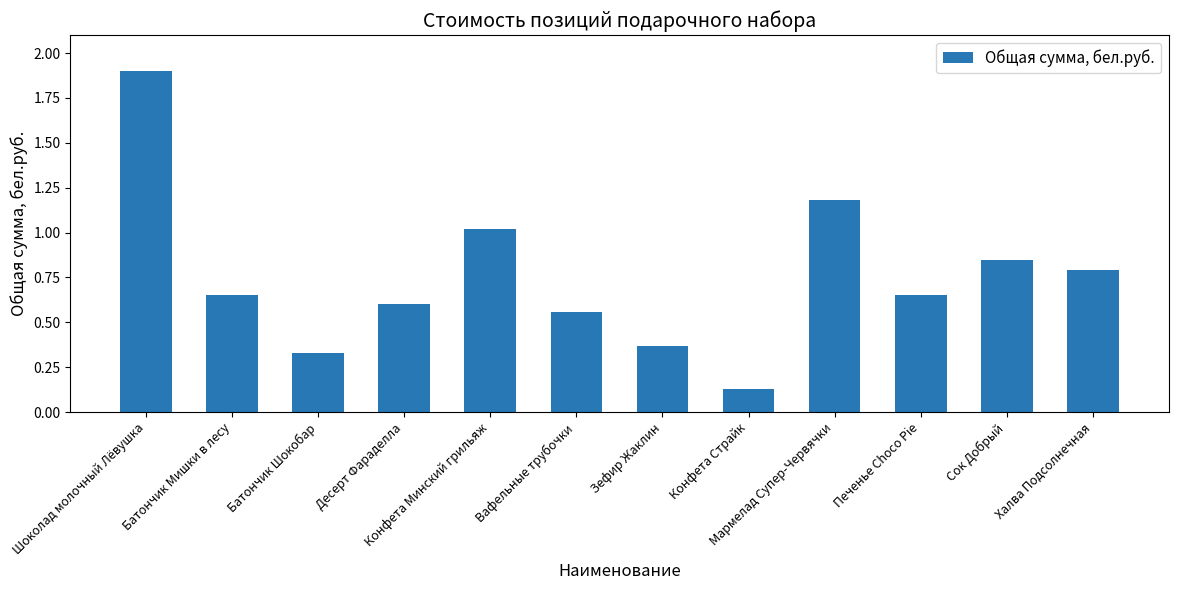

What is the maximum value shown in the chart?

1.9